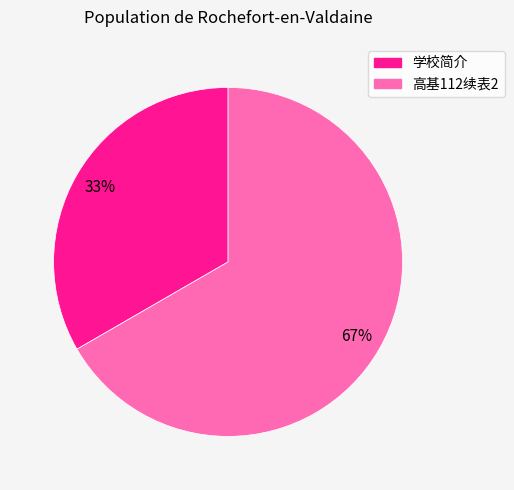

To the nearest percent, what portion does 高基112续表2 represent?

67%